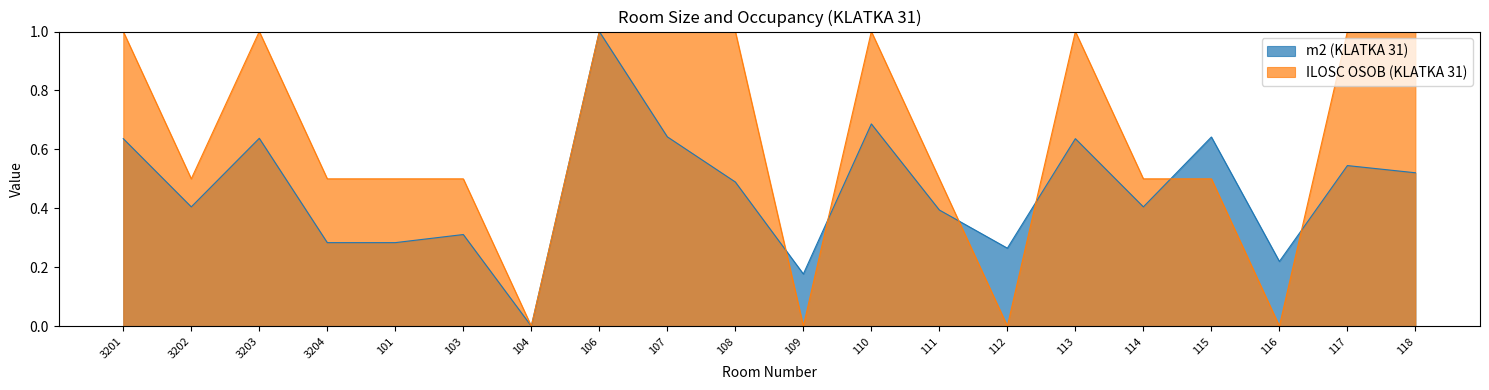

What is the difference between the second highest and minimum values in the ILOSC OSOB (KLATKA 31) series?

1.0